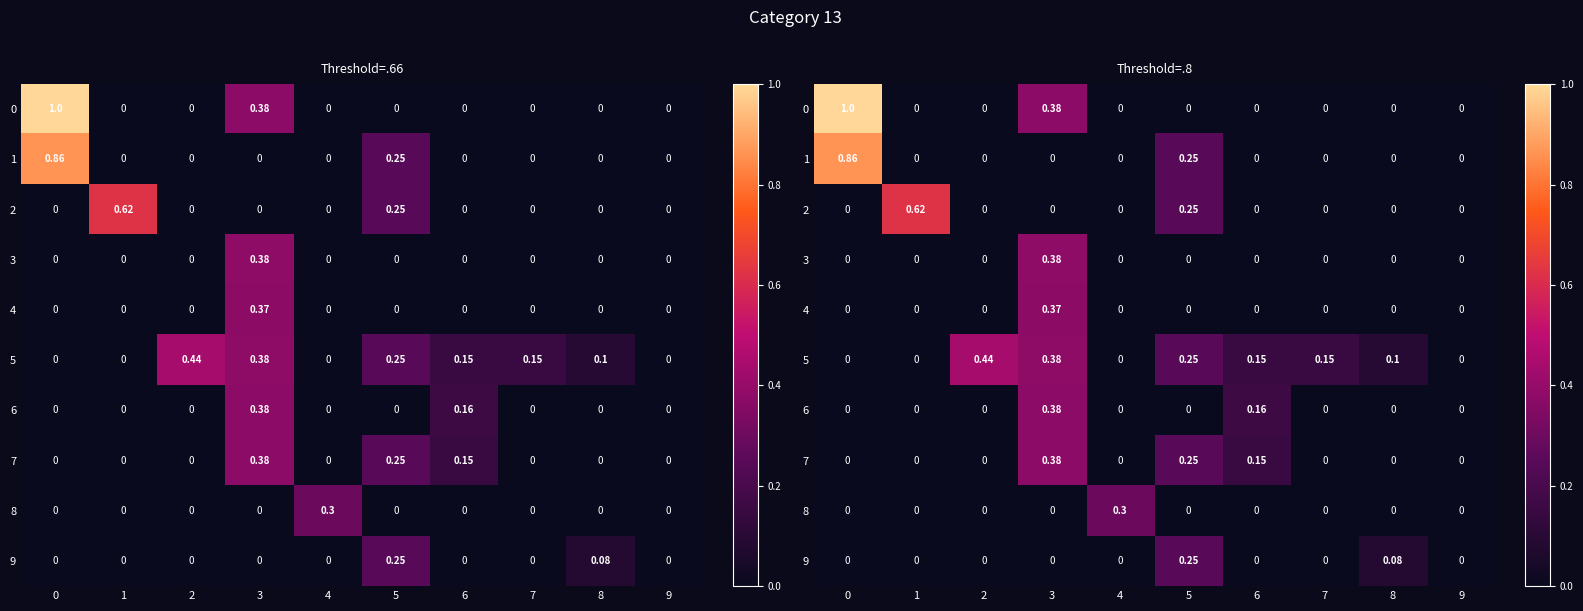

At how many categories does at least one series exceed 0?

9